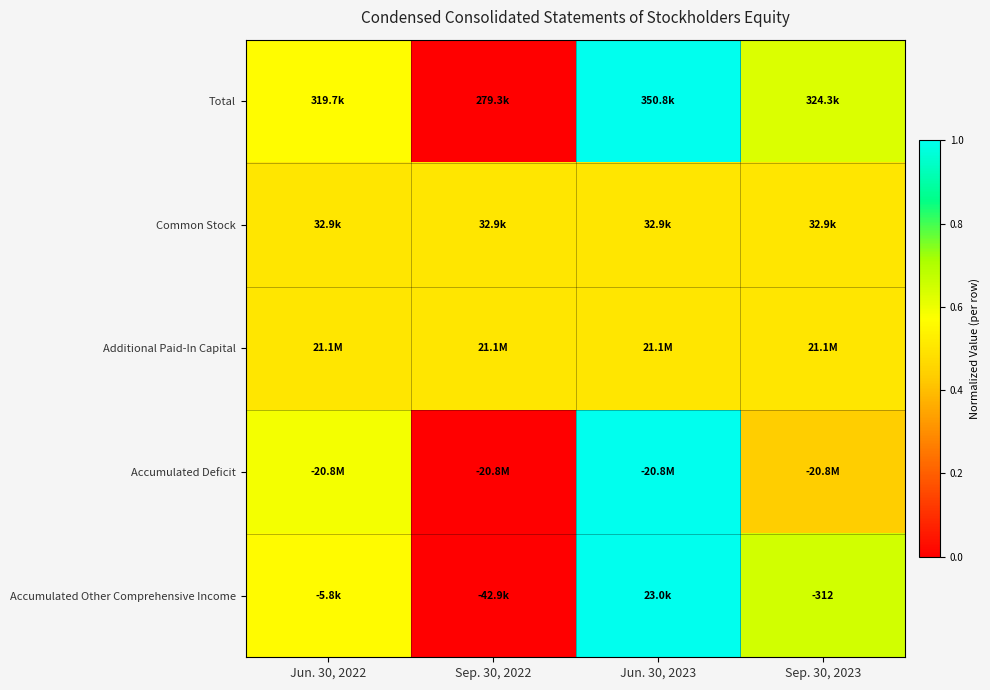

Which category has the lowest value in the Accumulated Other Comprehensive Income series?

Sep. 30, 2022